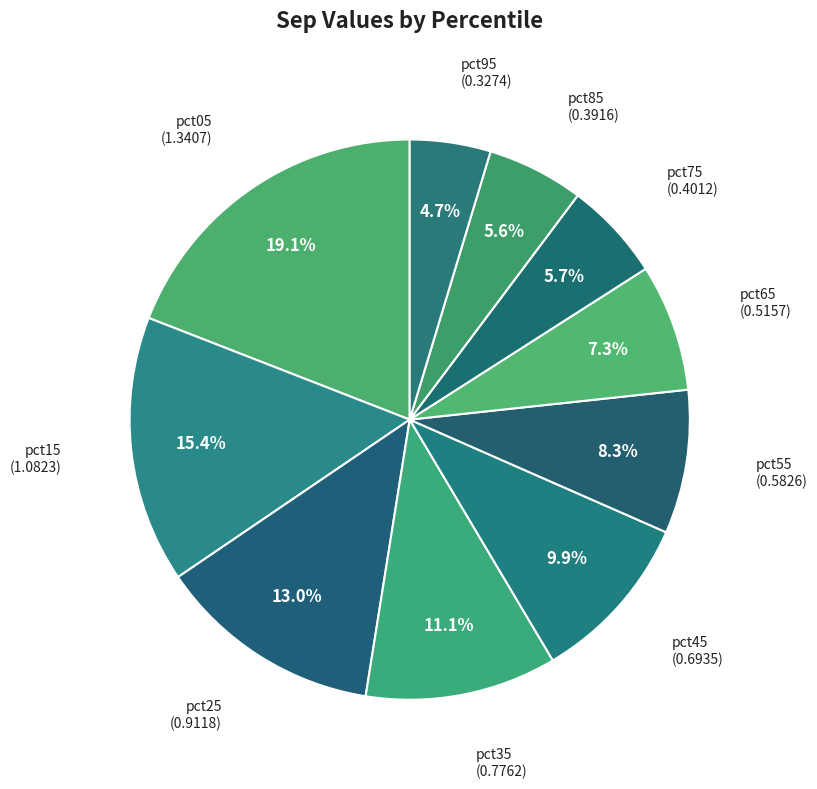

What is the total percentage of pct75 and pct85?

11.3%